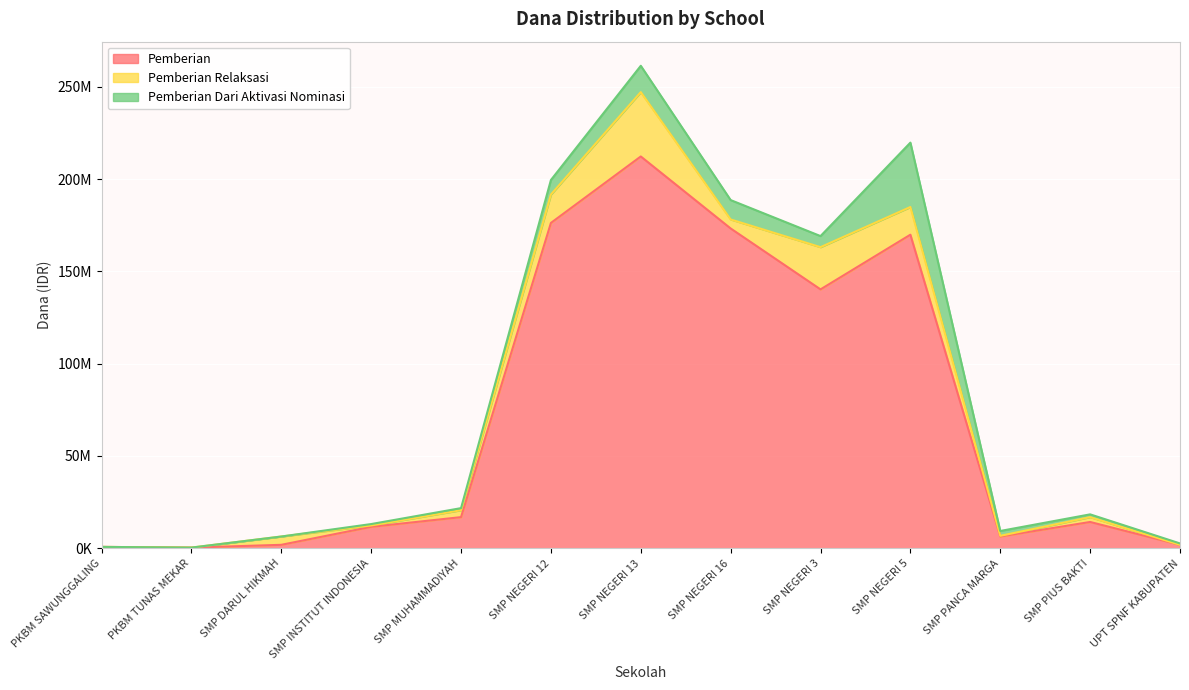

Where is Pemberian Dari Aktivasi Nominasi nearest to the value 17437500?

SMP NEGERI 13